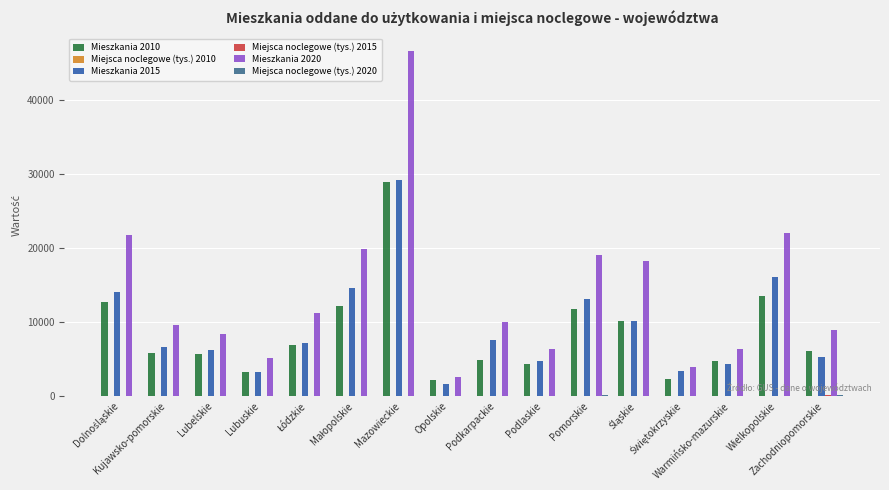

Which series has the largest total across all categories?

Mieszkania 2020